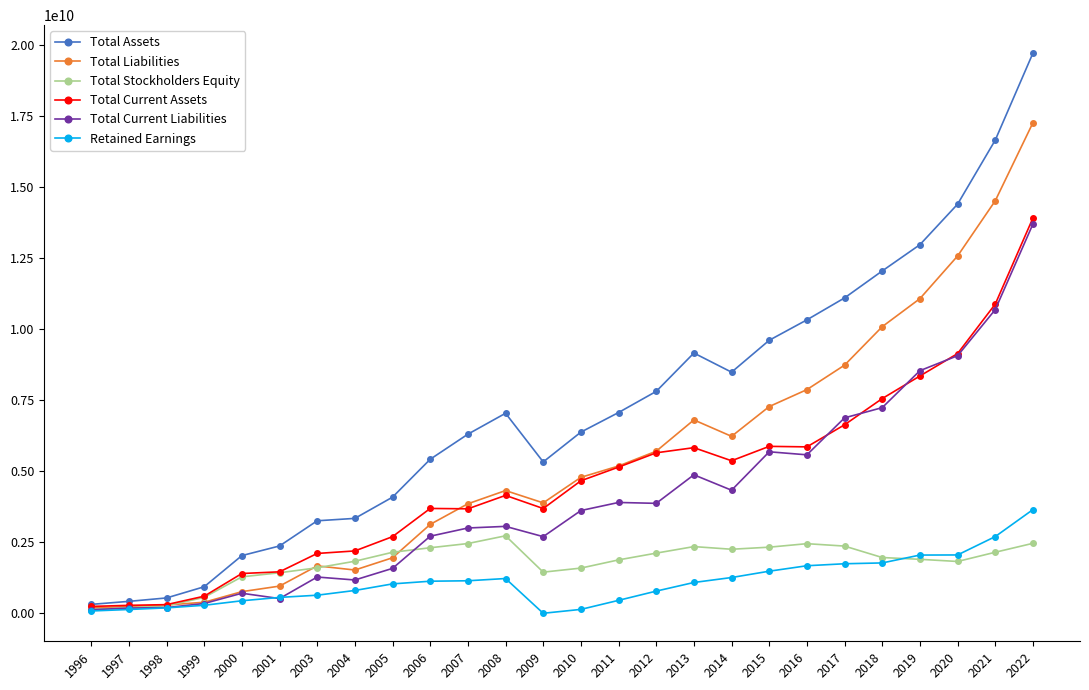

Which series has the largest range (max minus min)?

Total Assets